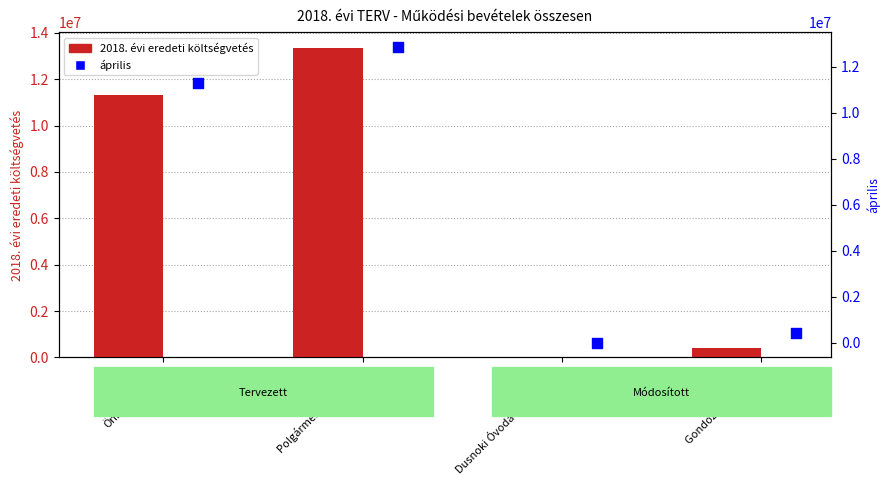

Is the value of 2018. évi eredeti költségvetés at Gondozási központ greater than the value of április at Önkormányzat?

No